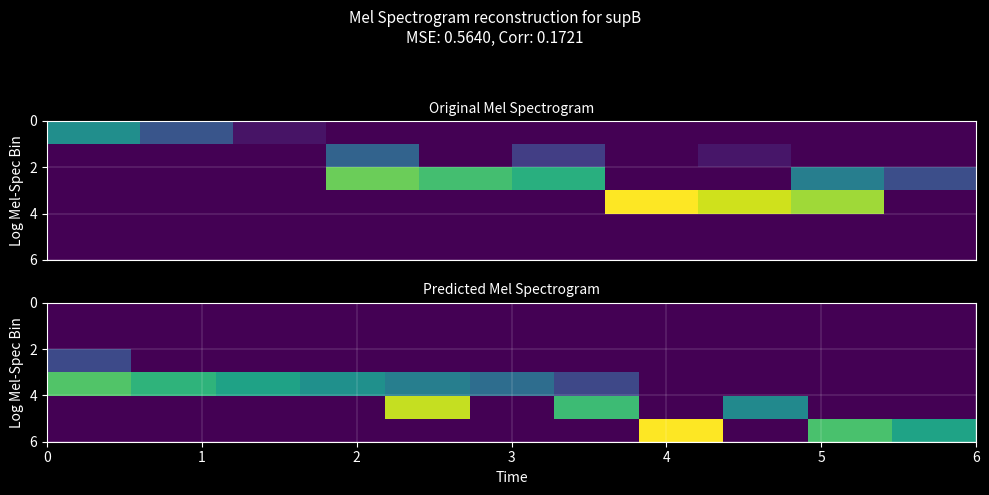

Is the value of row_5 at 4 greater than the value of row_0 at 4?

No